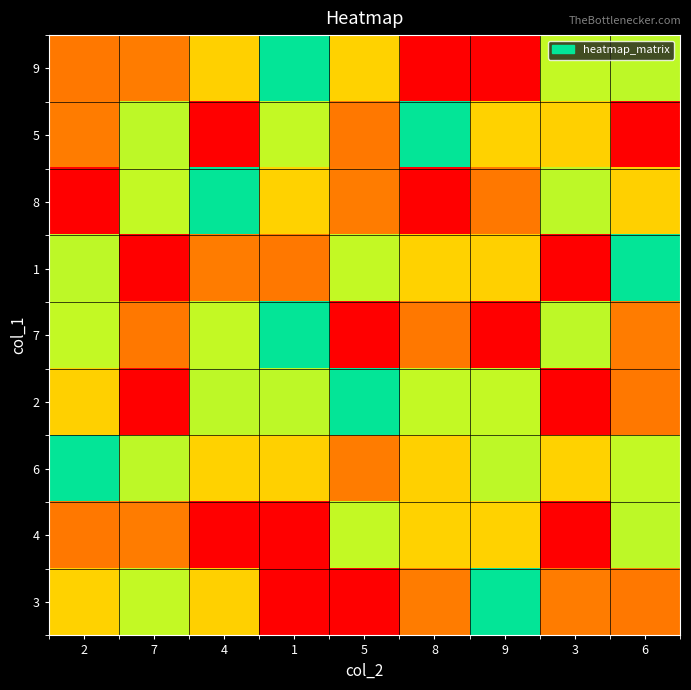

Reading right to left, what are all the values shown in this chart?

9: 6=4	3=6	9=9	8=1	5=3	1=5	4=7	7=2	2=8
5: 6=1	3=7	9=3	8=5	5=8	1=6	4=9	7=4	2=2
8: 6=7	3=4	9=8	8=9	5=2	1=3	4=5	7=6	2=1
1: 6=5	3=9	9=7	8=3	5=6	1=8	4=2	7=1	2=4
7: 6=2	3=4	9=1	8=8	5=9	1=5	4=6	7=8	2=6
2: 6=8	3=1	9=6	8=6	5=5	1=4	4=4	7=9	2=7
6: 6=6	3=3	9=4	8=7	5=2	1=7	4=3	7=4	2=5
4: 6=4	3=9	9=3	8=3	5=6	1=9	4=1	7=2	2=8
3: 6=8	3=2	9=5	8=2	5=1	1=1	4=7	7=6	2=3